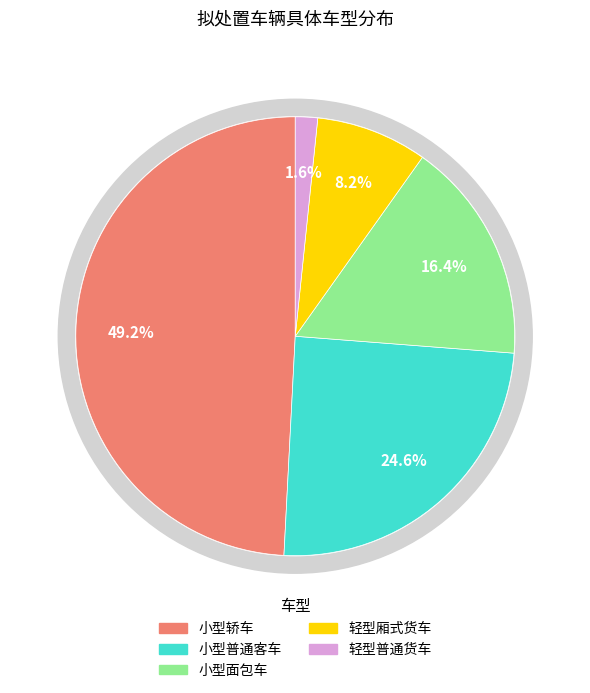

Count the number of slices in the pie.

5